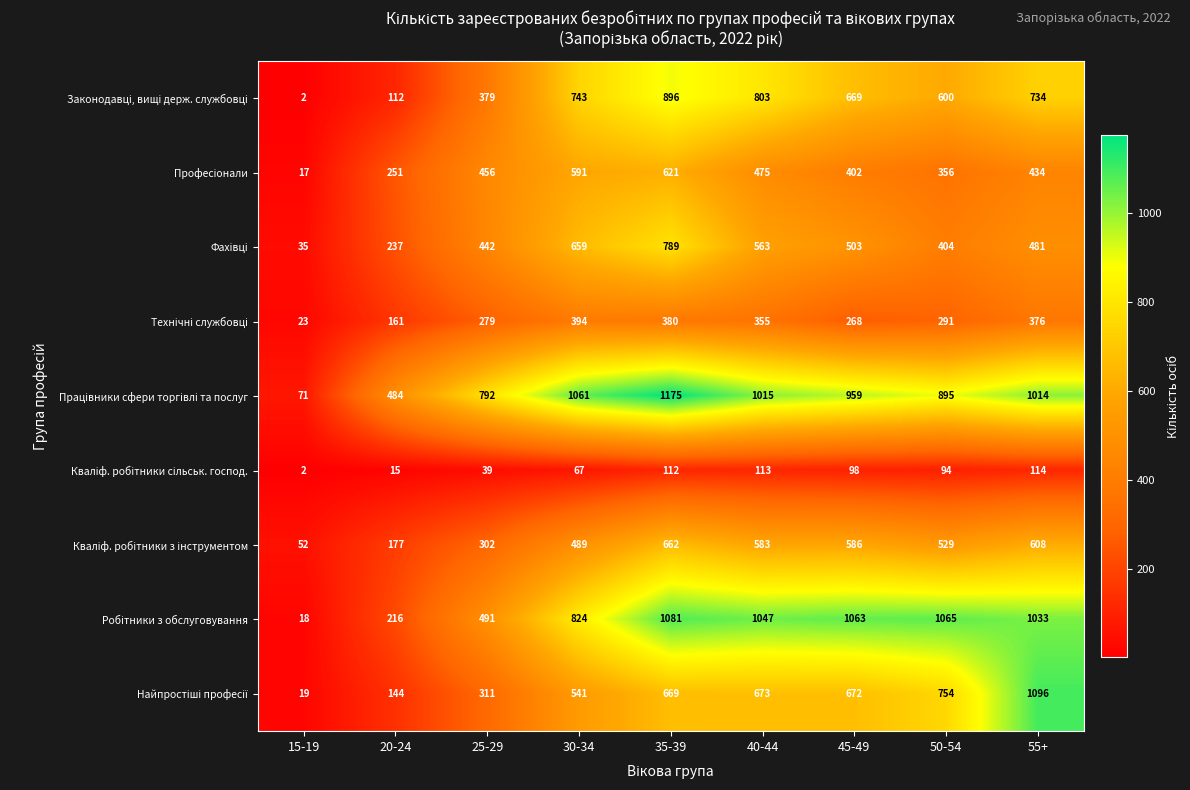

What is the greatest value displayed?

1175